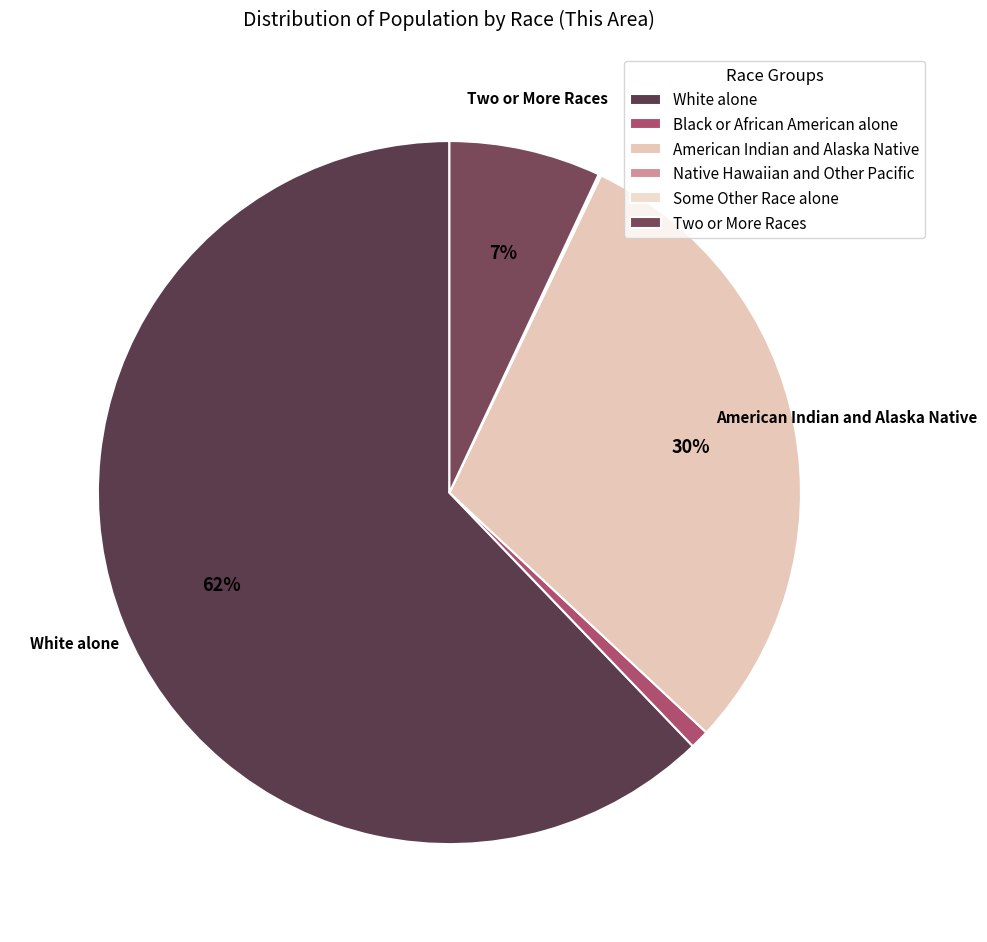

Is it true that White alone is 56% of the pie?

False